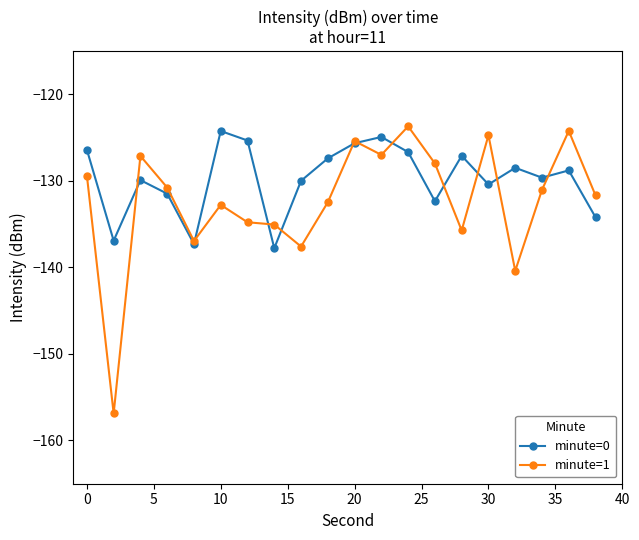

Which series has the widest spread of values?

minute=1